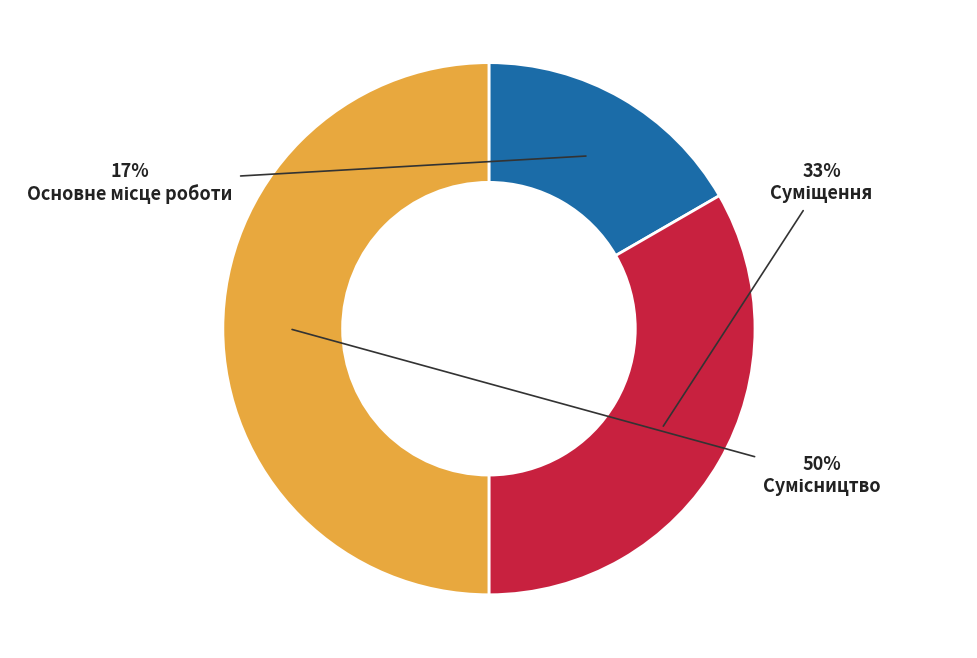

Count the number of slices in the pie.

3